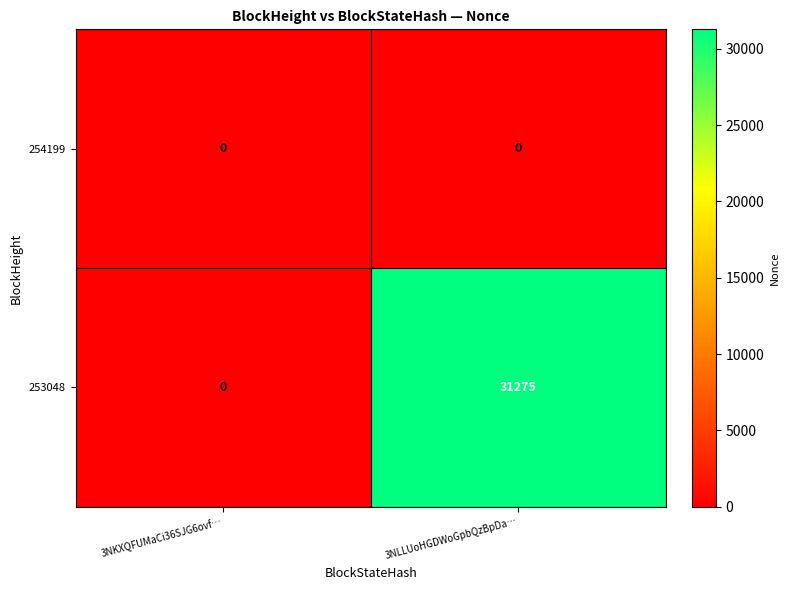

What is the difference between the 253048 values at 3NLLUoHGDWoGpbQzBpDa… and 3NKXQFUMaCi36SJG6ovf…?

31275